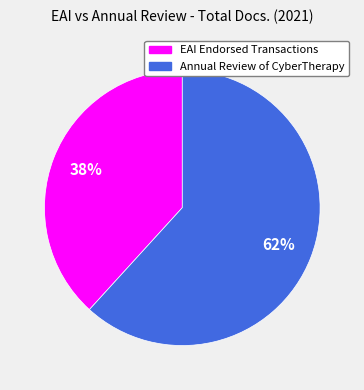

Which has a higher value, Annual Review of CyberTherapy or EAI Endorsed Transactions?

Annual Review of CyberTherapy